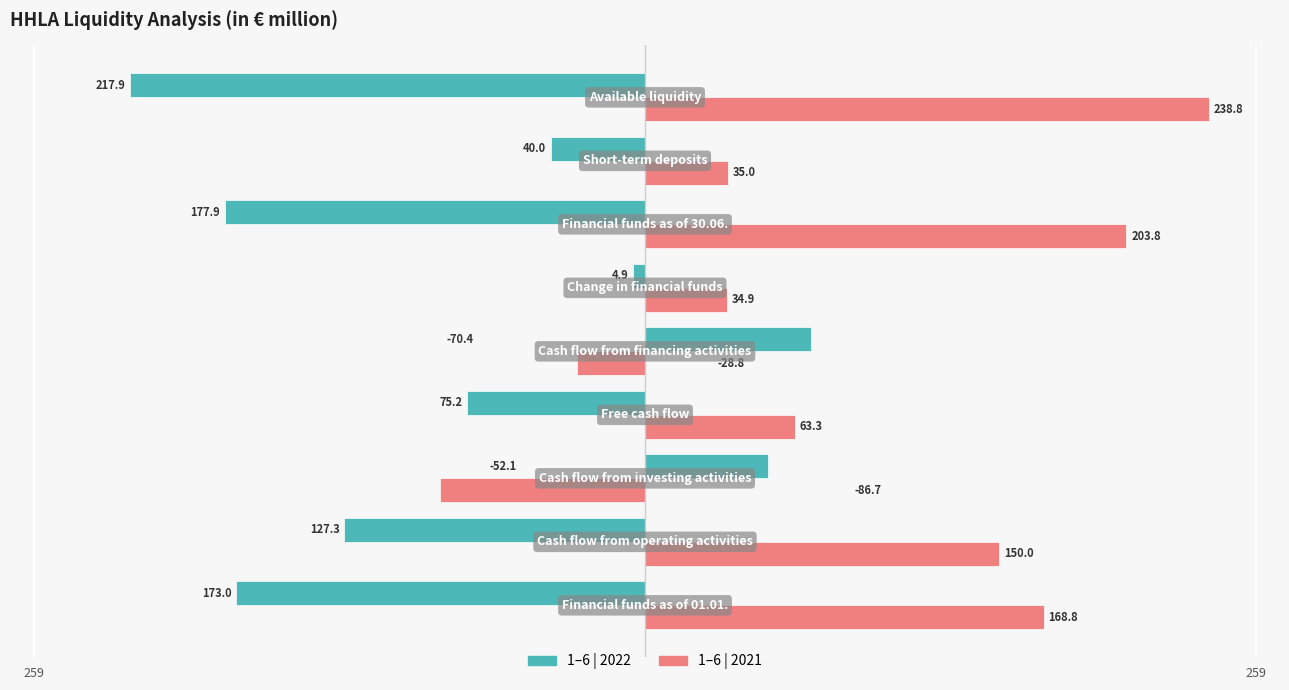

What are all the series names shown in the legend?

1–6 | 2022, 1–6 | 2021